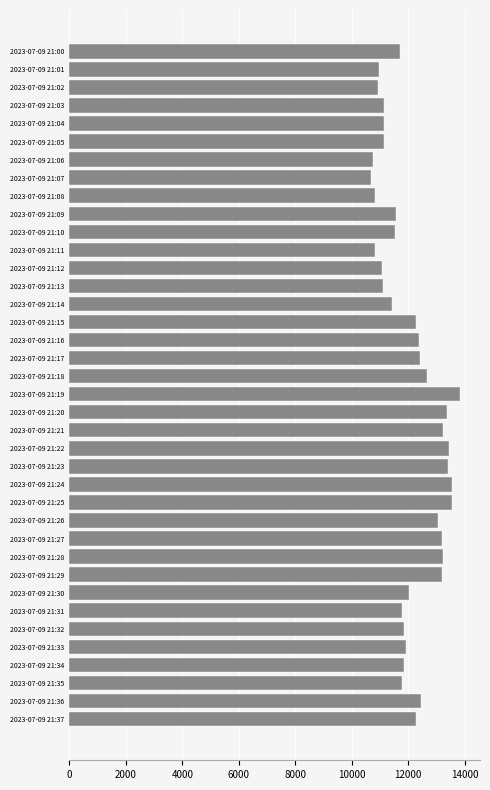

What is the average value?

12096